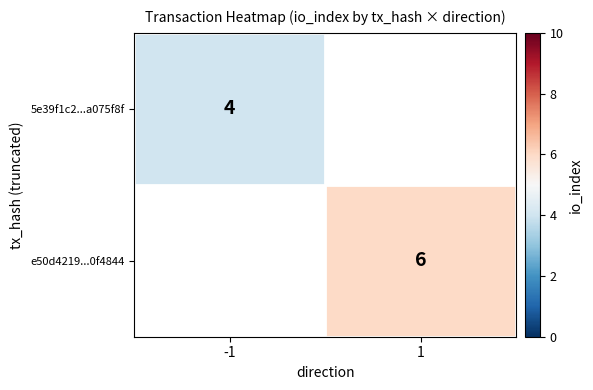

Is the value of e50d4219...0f4844 at 1 greater than the value of 5e39f1c2...a075f8f at -1?

Yes